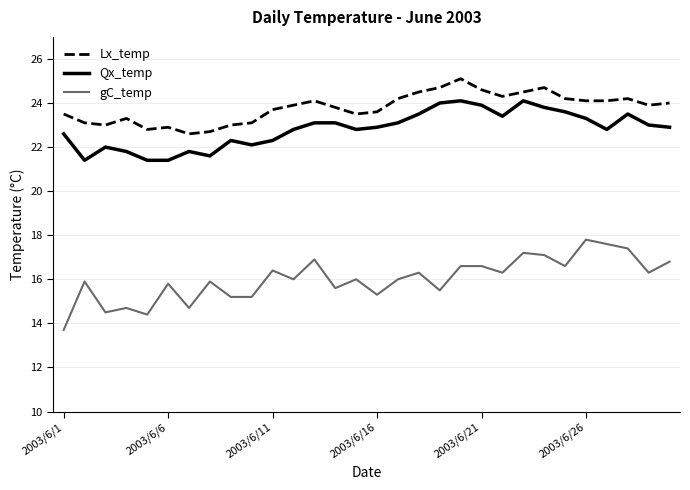

What is the smallest value displayed?

13.7